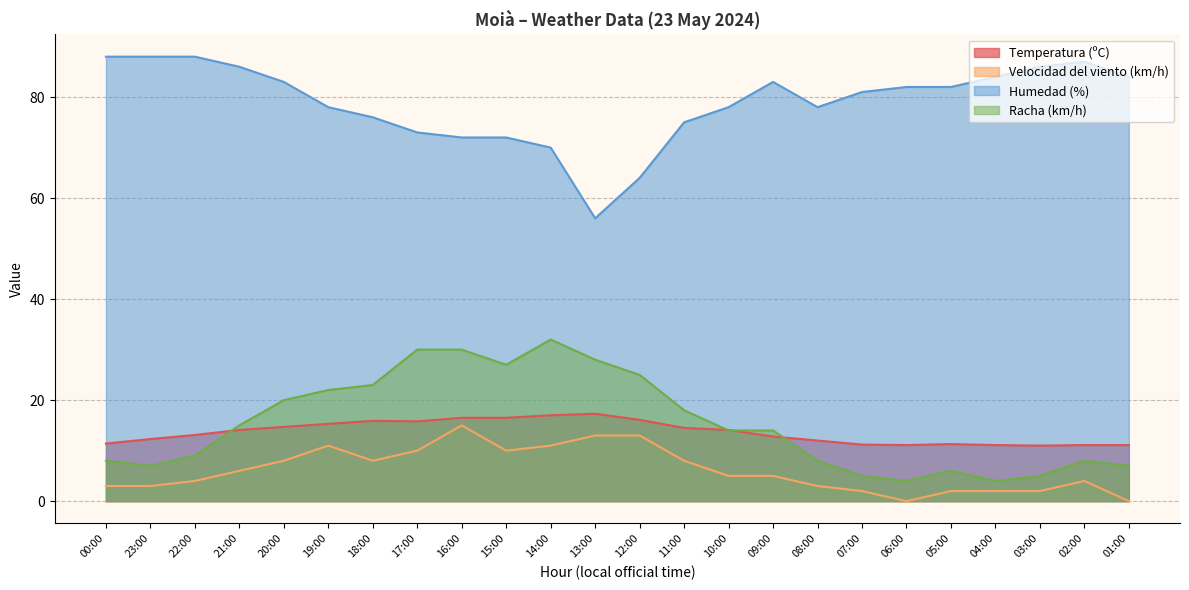

At which category is the sum across all series the highest?

16:00